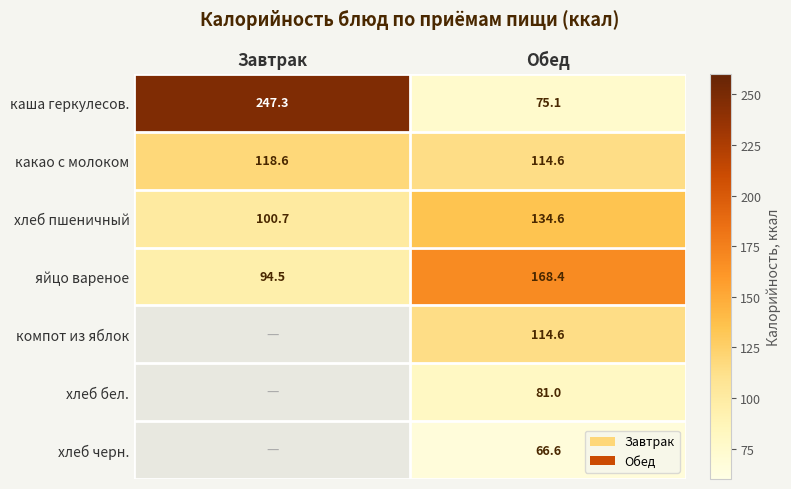

List the labels in order of каша геркулесов. value, smallest first.

Обед, Завтрак